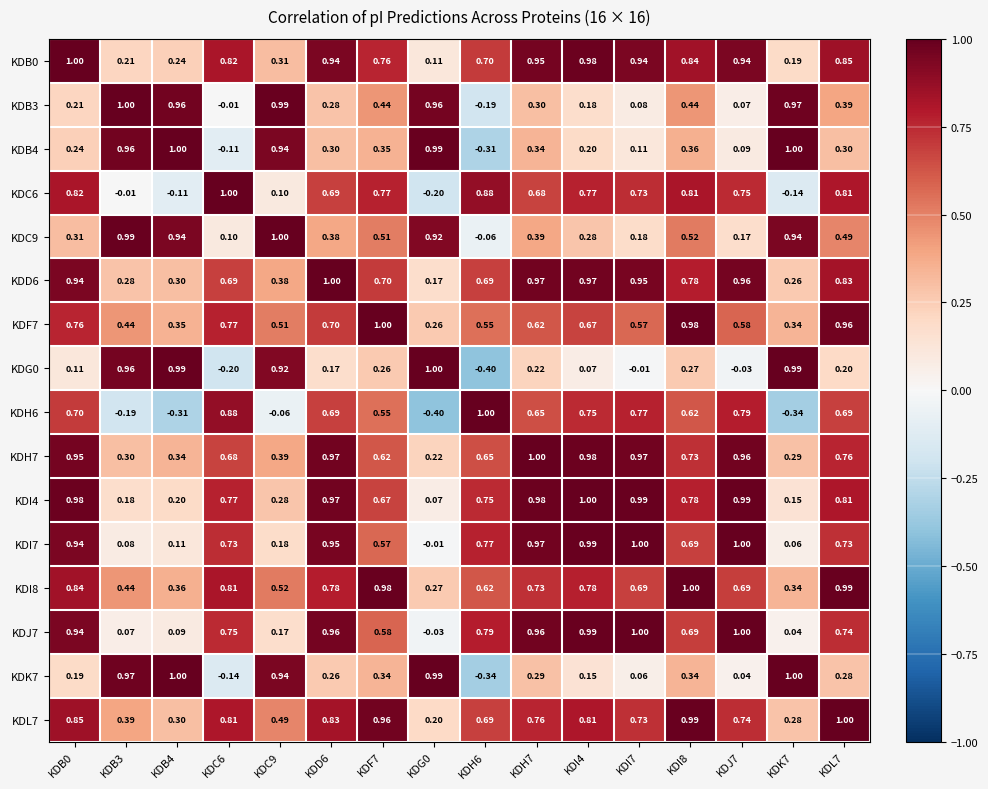

Is the value of KDB4 at KDB0 greater than the value of KDC9 at KDC6?

Yes